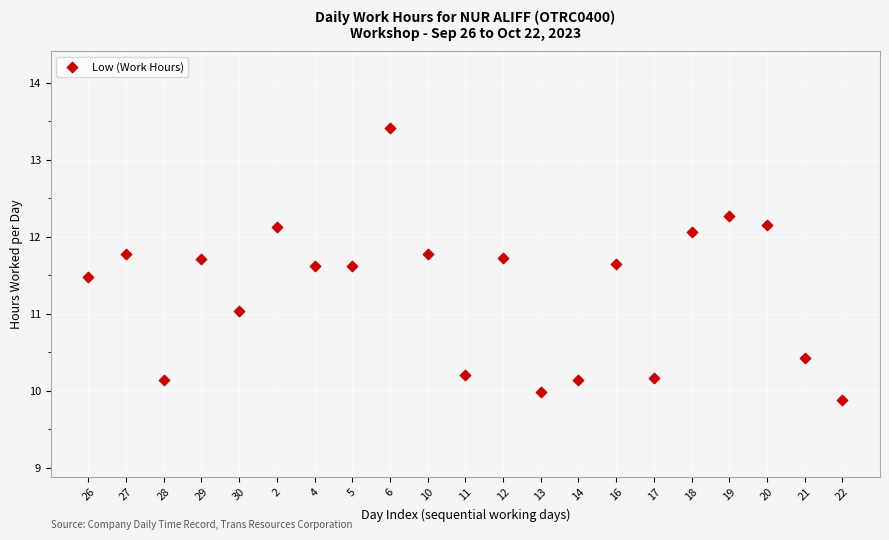

What is the range of Y values (max minus min)?

3.5